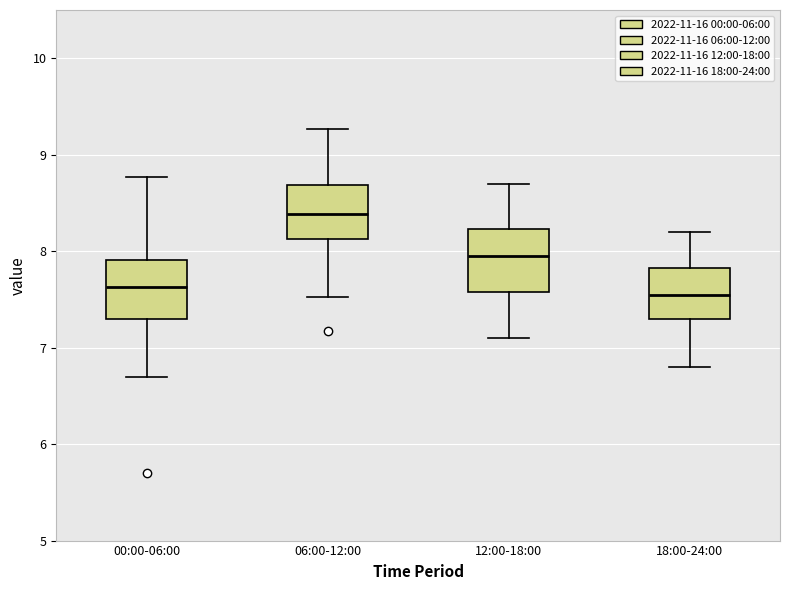

Where does the upper whisker of the box for 06:00-12:00 end on the y-axis? The values are not printed on the chart, so give them approximately, as read against the axis.

9.3